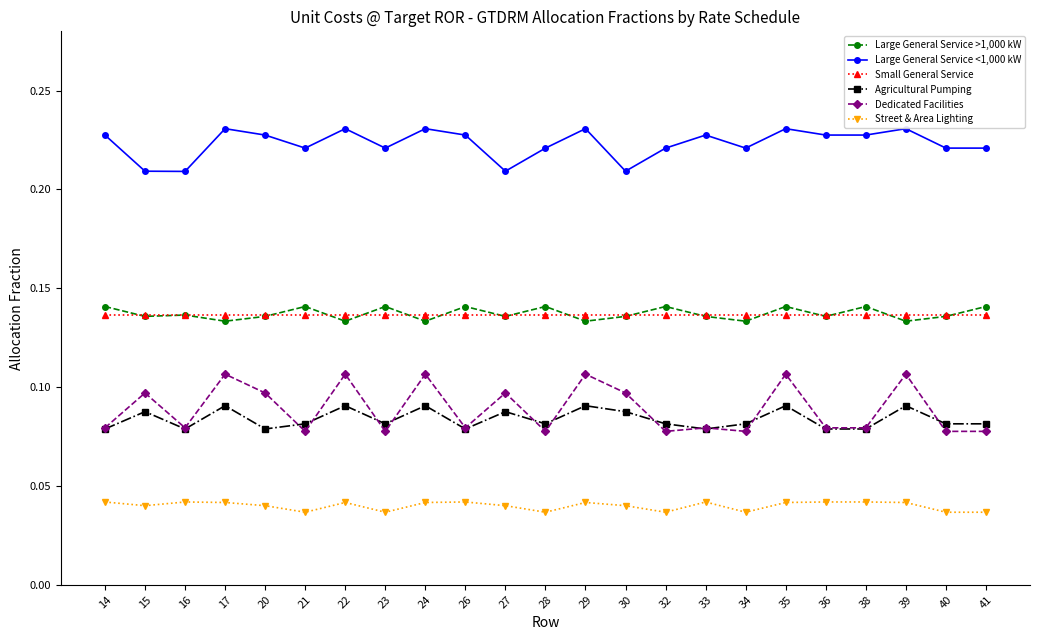

True or false: Agricultural Pumping has more than 1 points higher than both neighbors.

True